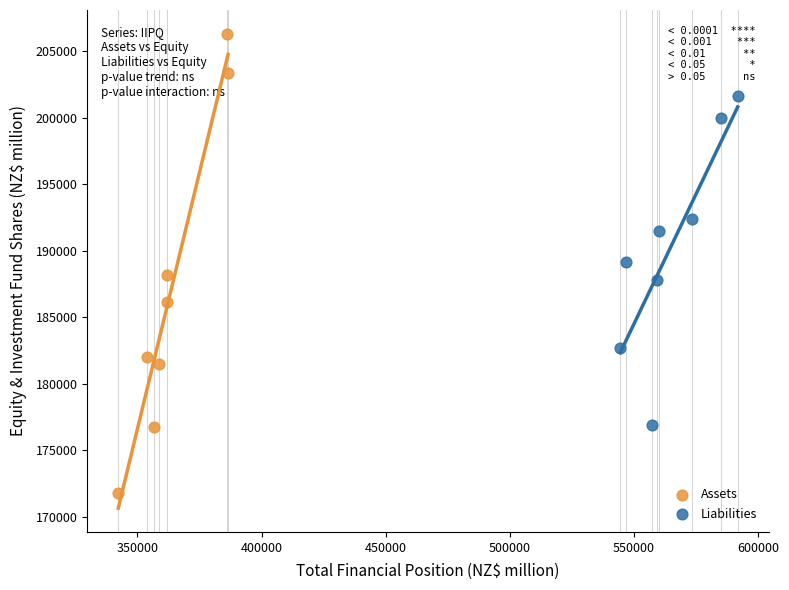

Which series reaches the minimum Y coordinate?

Assets